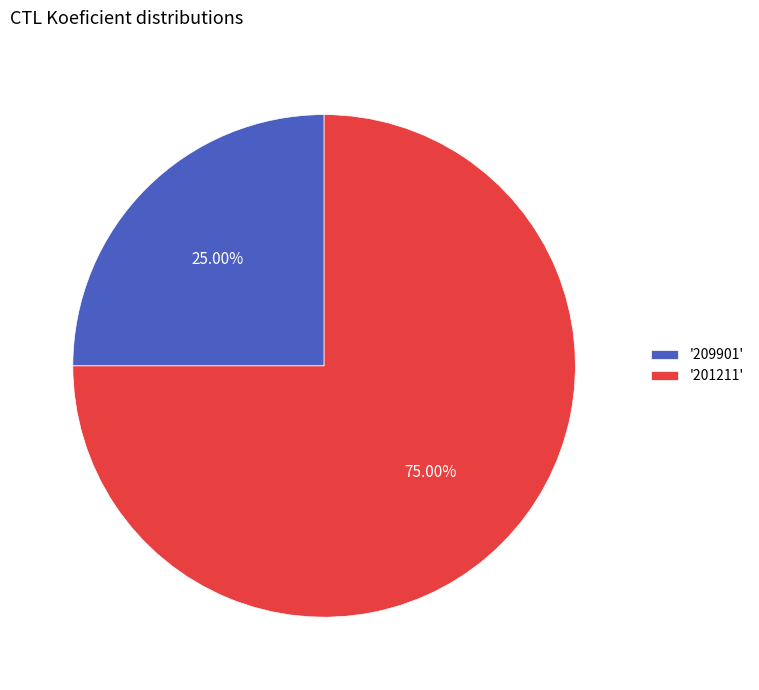

Combined, do '209901' and '201211' account for over 50%?

Yes